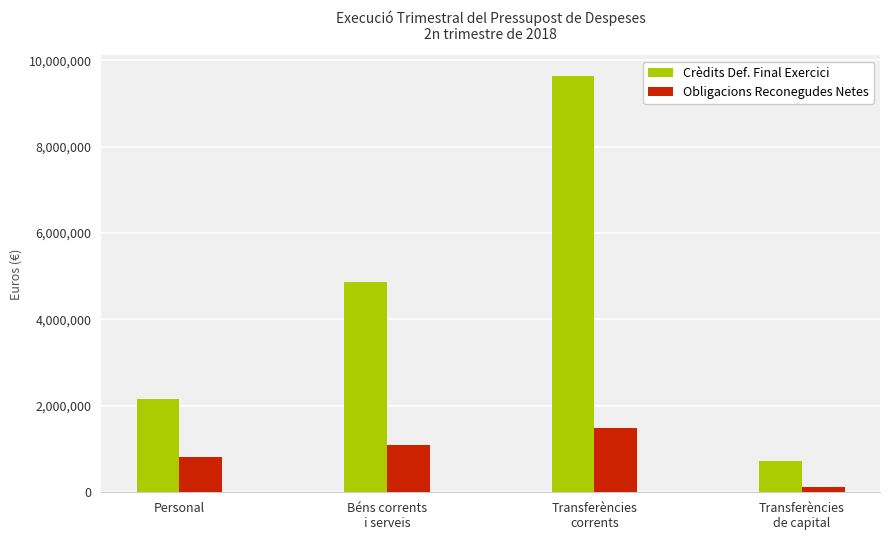

What is the label of the 3rd bar from the left?

Transferències
corrents